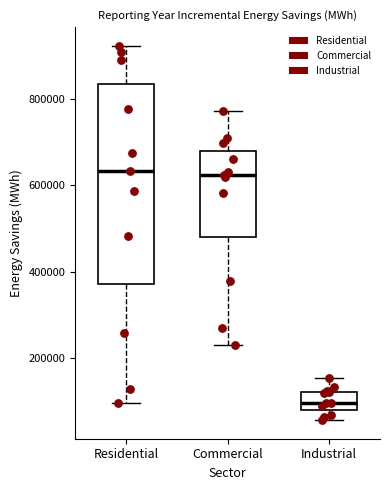

Which box is the tallest, from its lower edge to its upper edge?

Residential